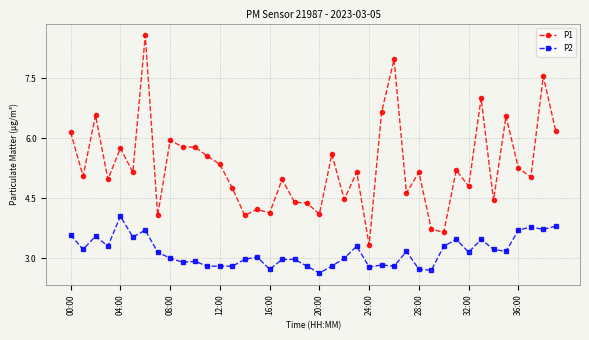

Which series has the widest spread of values?

P1